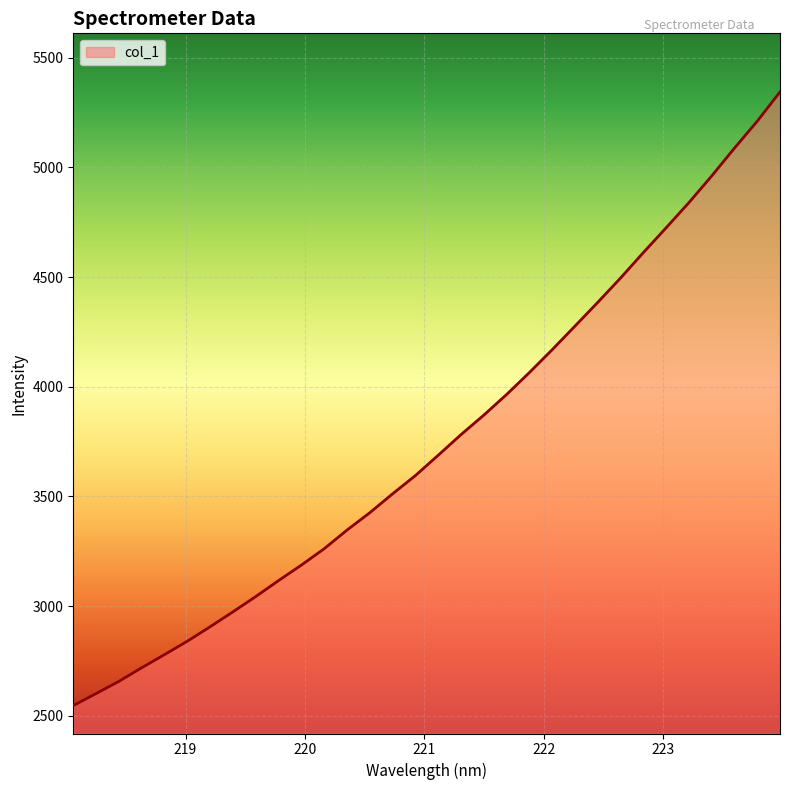

What is the smallest value displayed?

2546.3